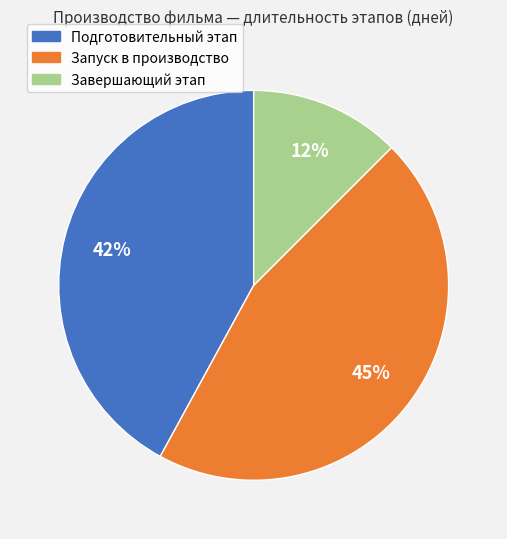

Count the number of slices in the pie.

3